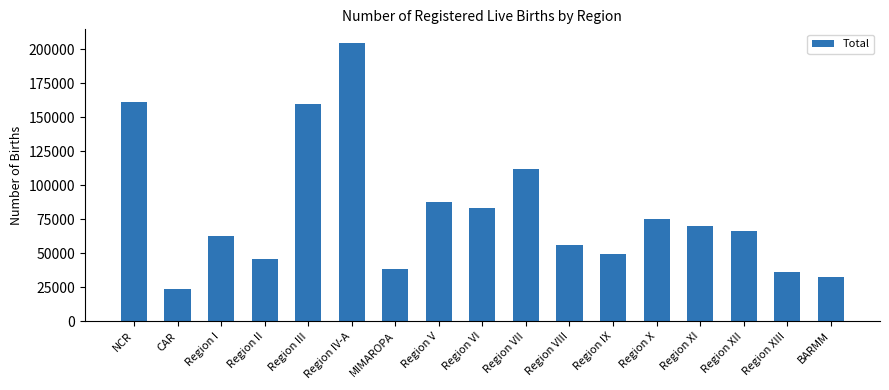

Which label corresponds to the largest value in the chart?

Region IV-A